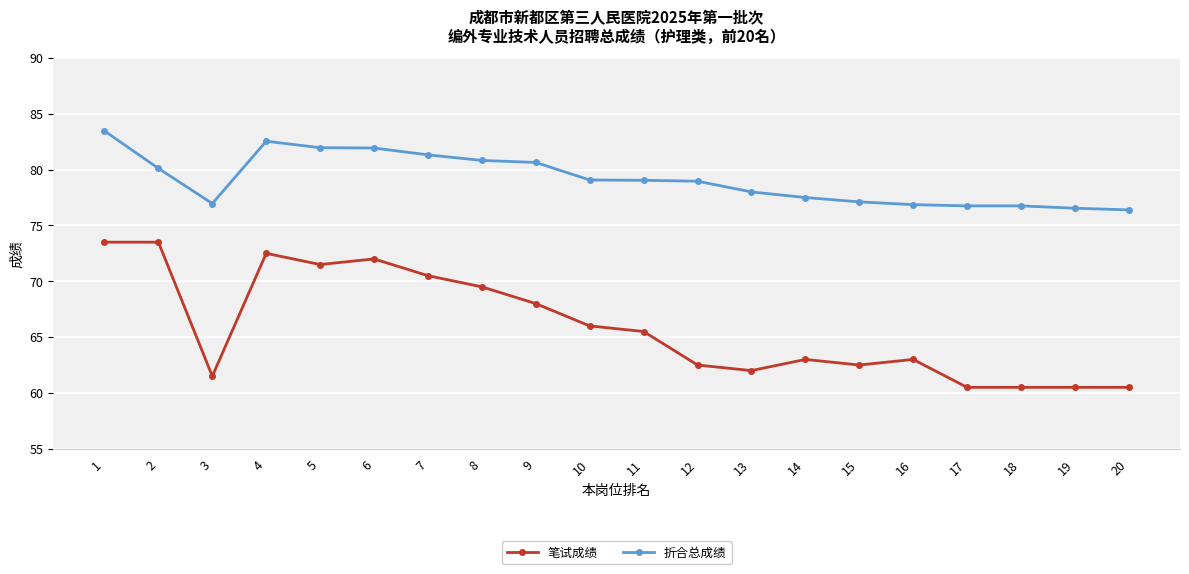

How many distinct data groups are displayed?

2